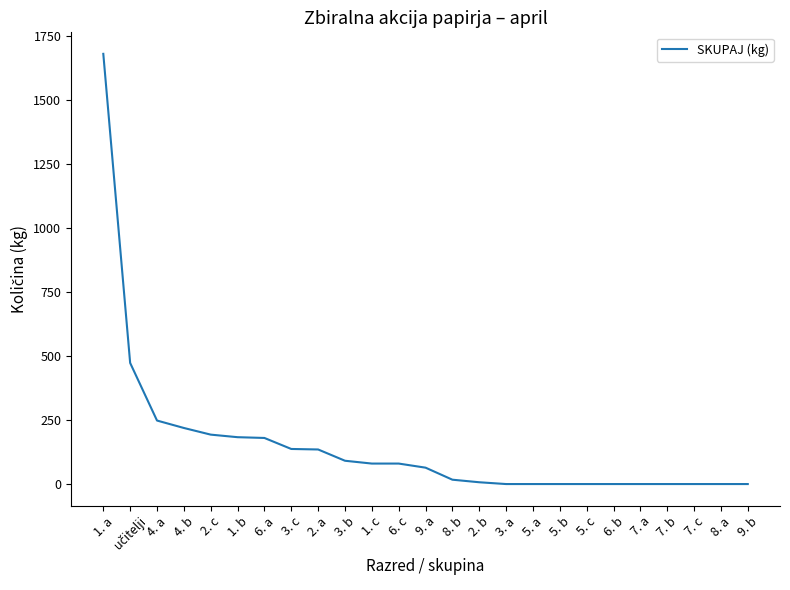

What position from the right is 9. b?

1